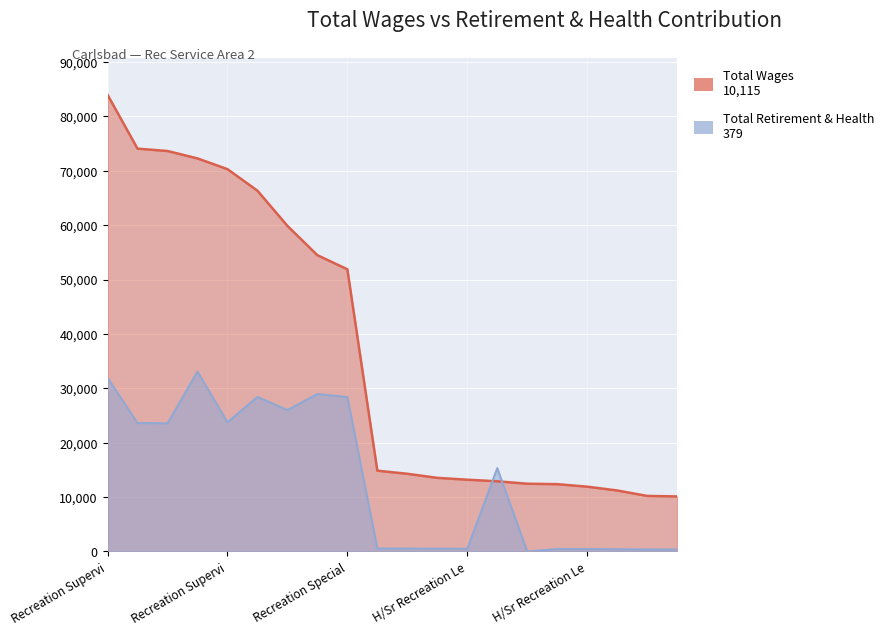

The Total Retirement & Health Contribution series shows 36162 at Recreation Area Manager. True or false?

False